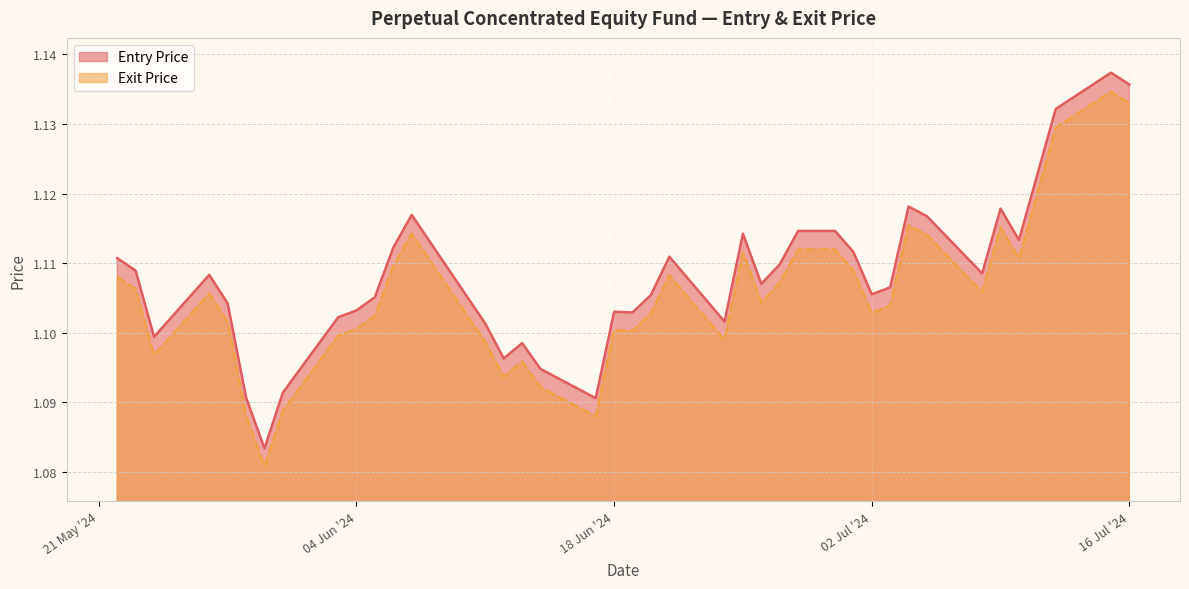

Reading left to right, what are all the values shown in this chart?

Entry Price: 1.1	1.1	1.1	1.1	1.1	1.1	1.1	1.1	1.1	1.1	1.1	1.1	1.1	1.1	1.1	1.1	1.1	1.1	1.1	1.1	1.1	1.1	1.1	1.1	1.1	1.1	1.1	1.1	1.1	1.1	1.1	1.1	1.1	1.1	1.1	1.1	1.1	1.1	1.1	1.1
Exit Price: 1.1	1.1	1.1	1.1	1.1	1.1	1.1	1.1	1.1	1.1	1.1	1.1	1.1	1.1	1.1	1.1	1.1	1.1	1.1	1.1	1.1	1.1	1.1	1.1	1.1	1.1	1.1	1.1	1.1	1.1	1.1	1.1	1.1	1.1	1.1	1.1	1.1	1.1	1.1	1.1